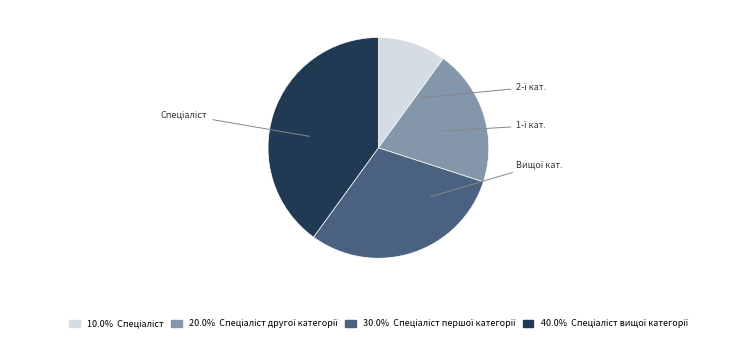

Does any single category account for the majority?

No